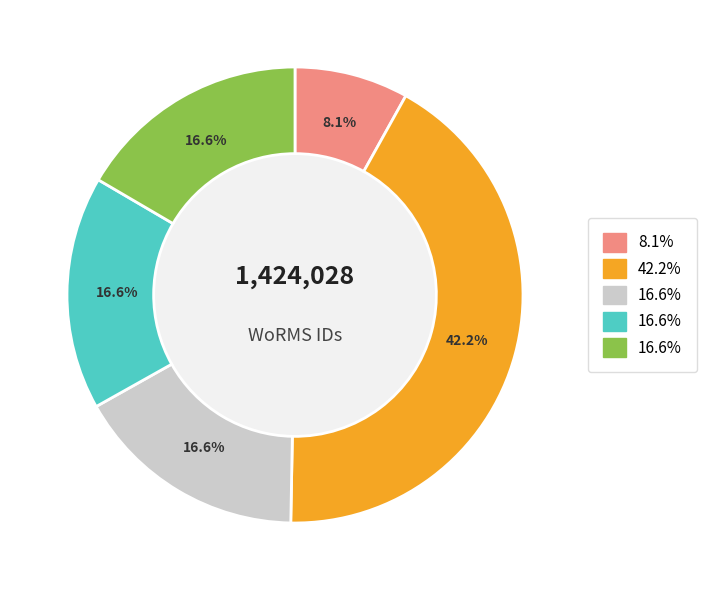

How many segments does this pie chart have?

5